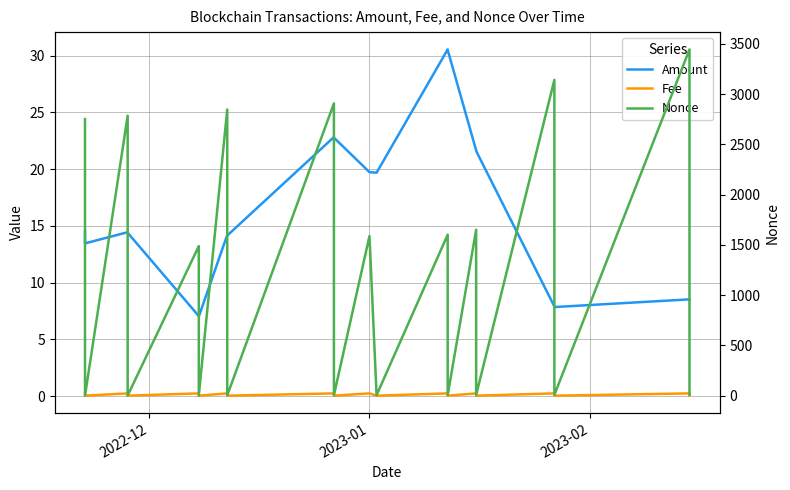

Is the value of Amount at 7 greater than the value of Fee at 5?

Yes